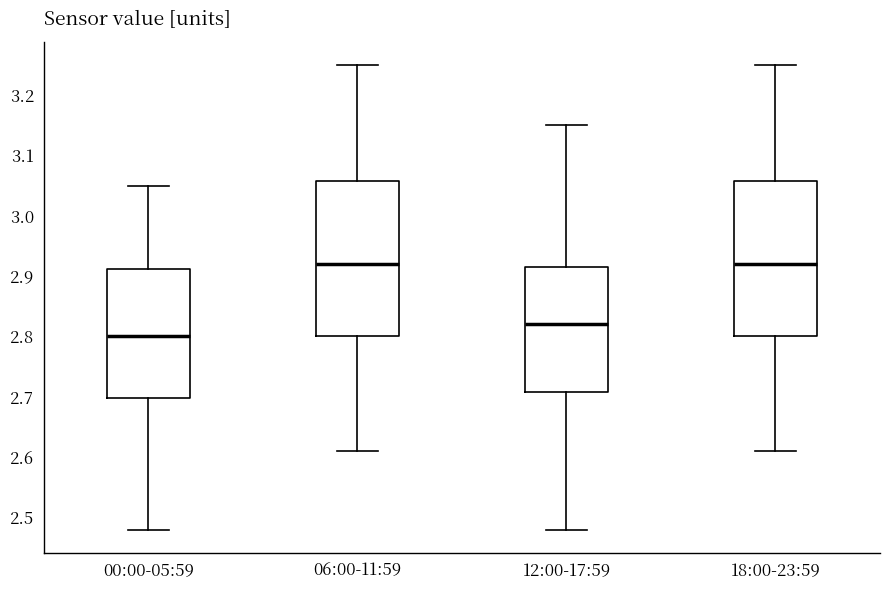

Where does the lower whisker of the box for 12:00-17:59 end on the y-axis? The values are not printed on the chart, so give them approximately, as read against the axis.

2.48